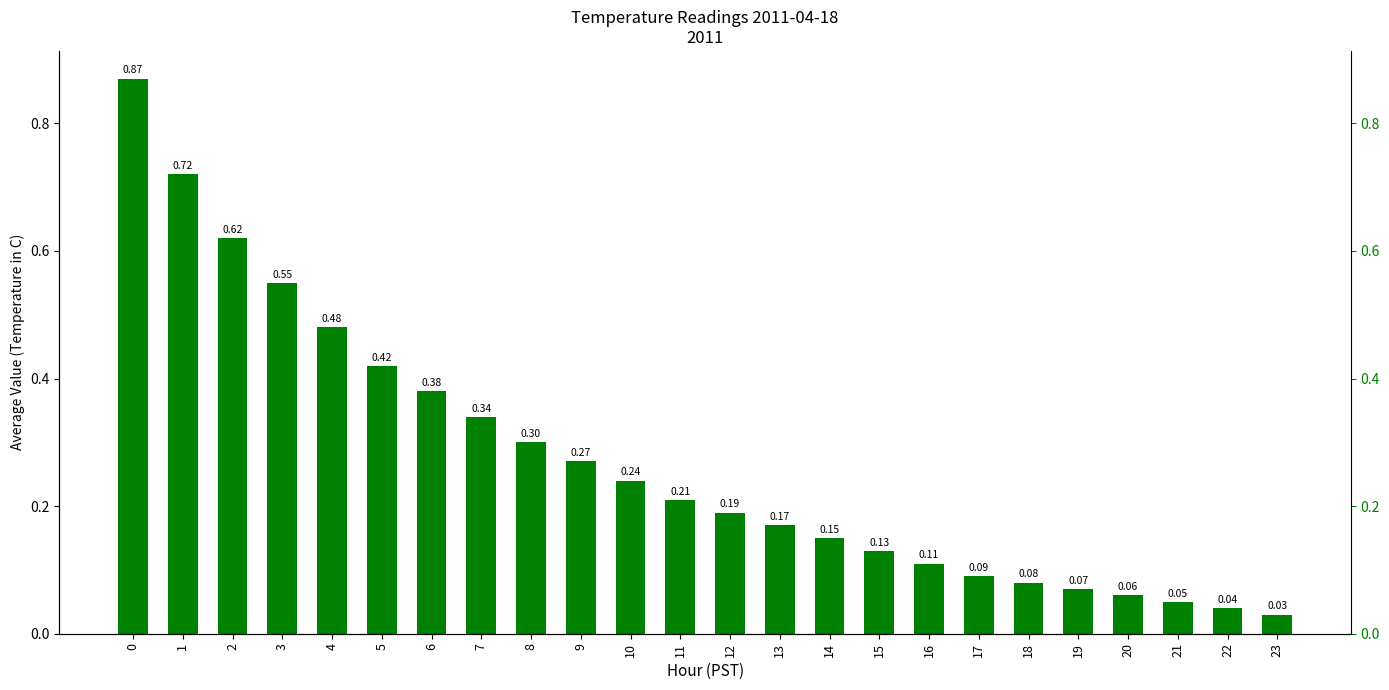

Where is the data nearest to the value 0?

23